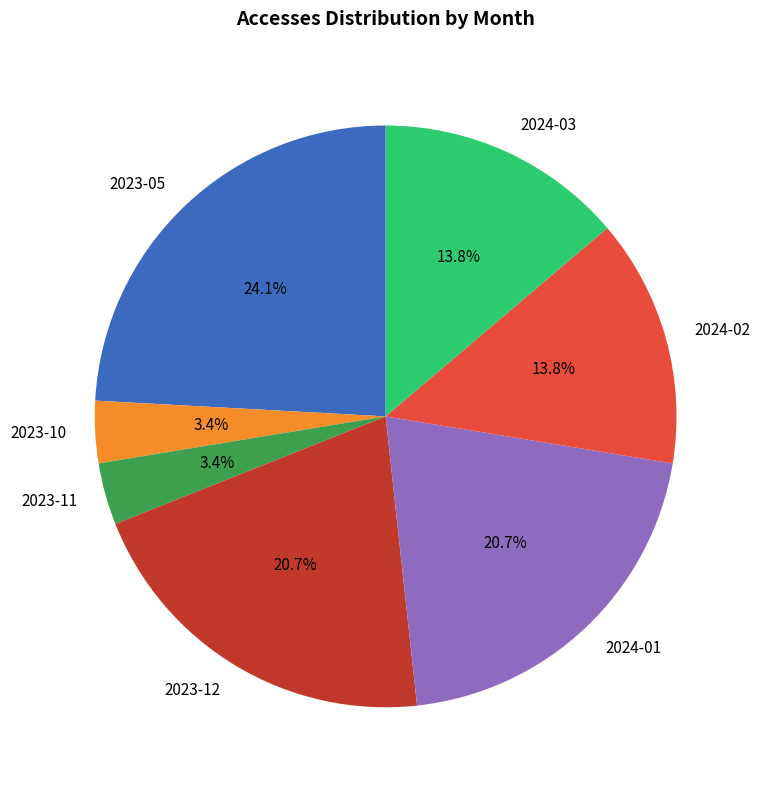

Which category has the biggest portion of the pie?

2023-05